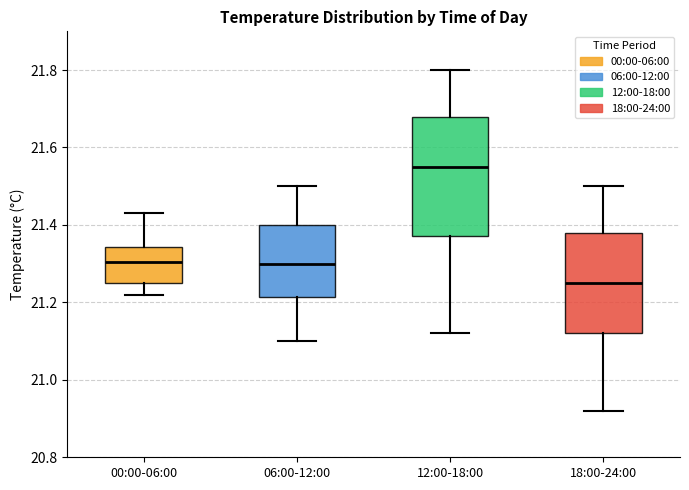

Where is the lower edge of the box for 00:00-06:00 on the y-axis? The values are not printed on the chart, so give them approximately, as read against the axis.

21.26